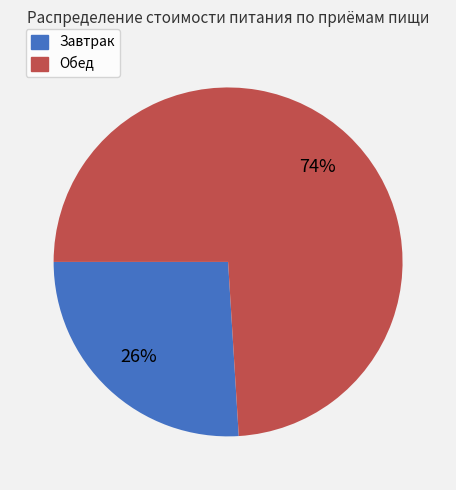

To the nearest percent, what percentage of the pie is Завтрак?

26%